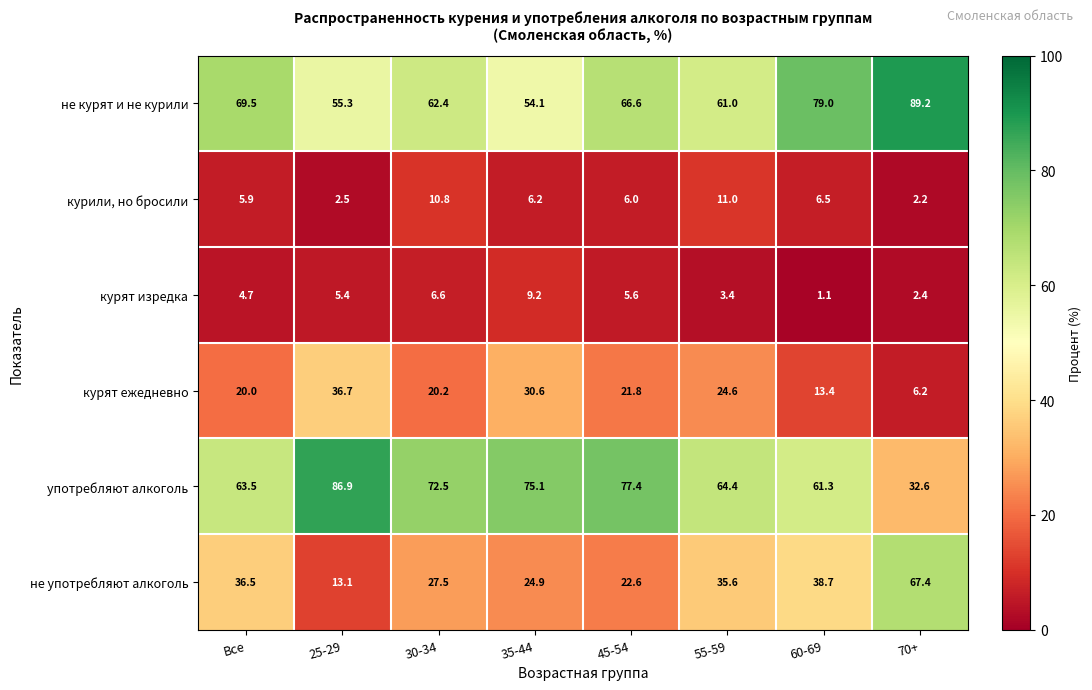

Rank the series at 35-44 from lowest to highest value.

курили, но бросили, курят изредка, не употребляют алкоголь, курят ежедневно, не курят и не курили, употребляют алкоголь